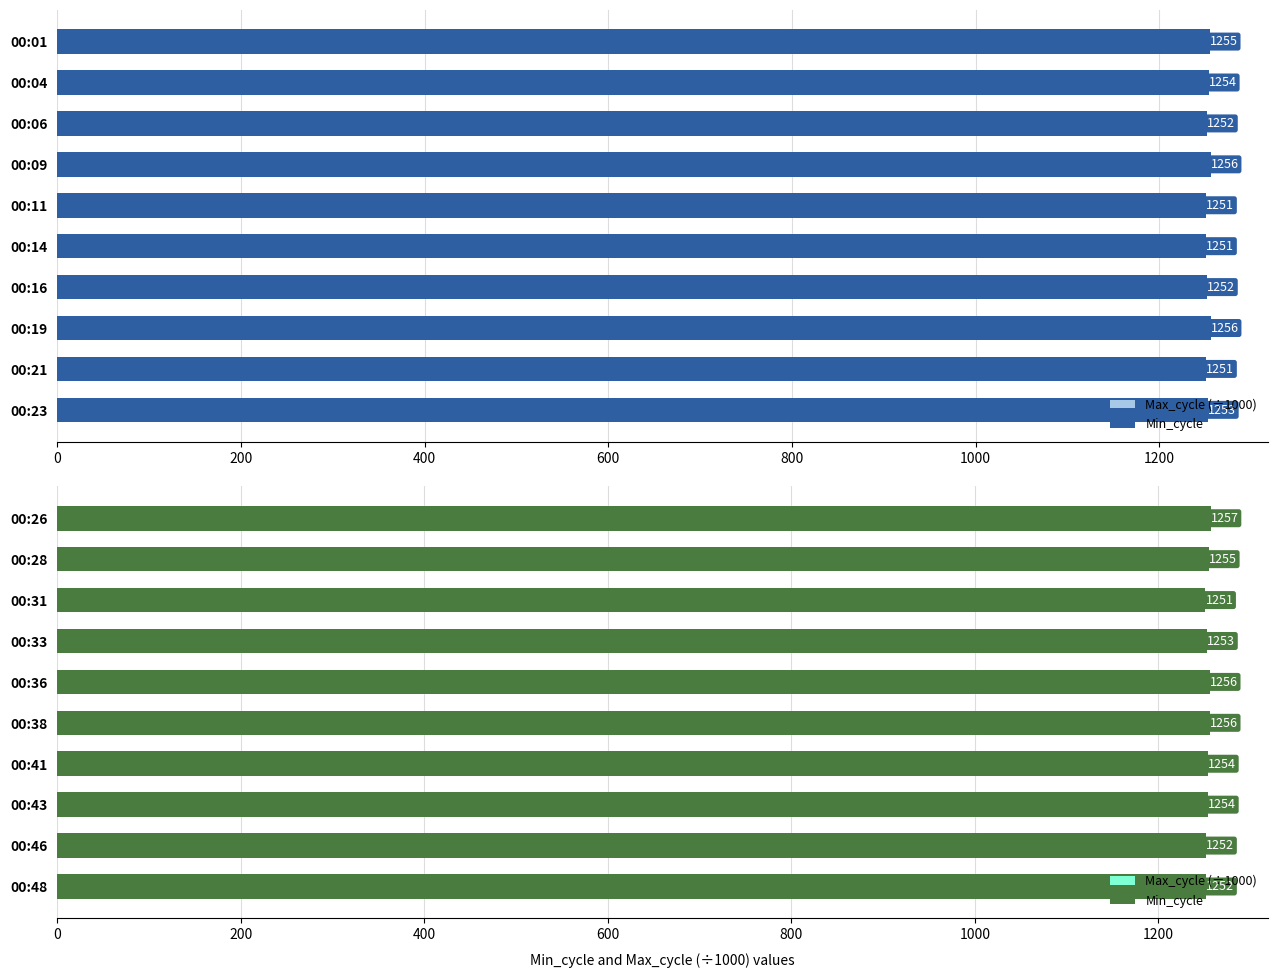

What is the average value of the Max_cycle (÷1000) series?

62.7